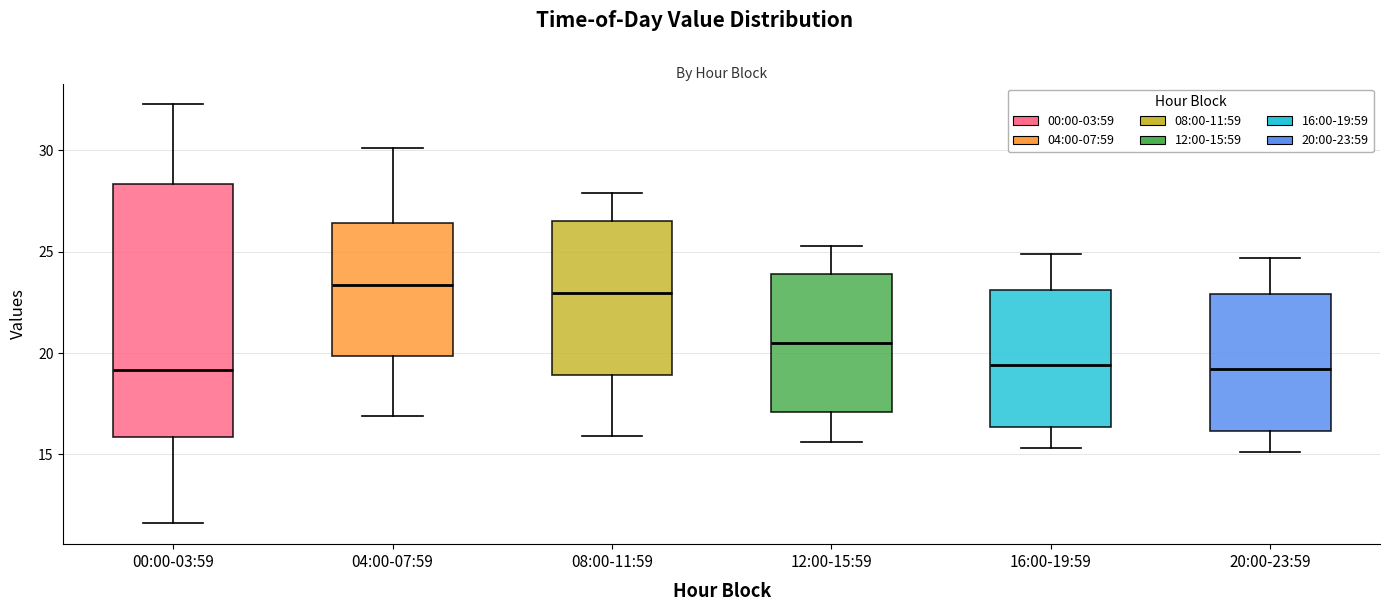

Reading left to right, read every box against the y-axis: the position of its median line, the range the box covers, and the ends of its whiskers. The values are not printed on the chart, so give them approximately, as read against the axis.

00:00-03:59: median 19.0, box 16.0 to 28.5, whiskers 11.5 to 32.5
04:00-07:59: median 23.5, box 20.0 to 26.5, whiskers 17.0 to 30.0
08:00-11:59: median 23.0, box 19.0 to 26.5, whiskers 16.0 to 28.0
12:00-15:59: median 20.5, box 17.0 to 24.0, whiskers 15.5 to 25.5
16:00-19:59: median 19.5, box 16.5 to 23.0, whiskers 15.5 to 25.0
20:00-23:59: median 19.0, box 16.0 to 23.0, whiskers 15.0 to 24.5